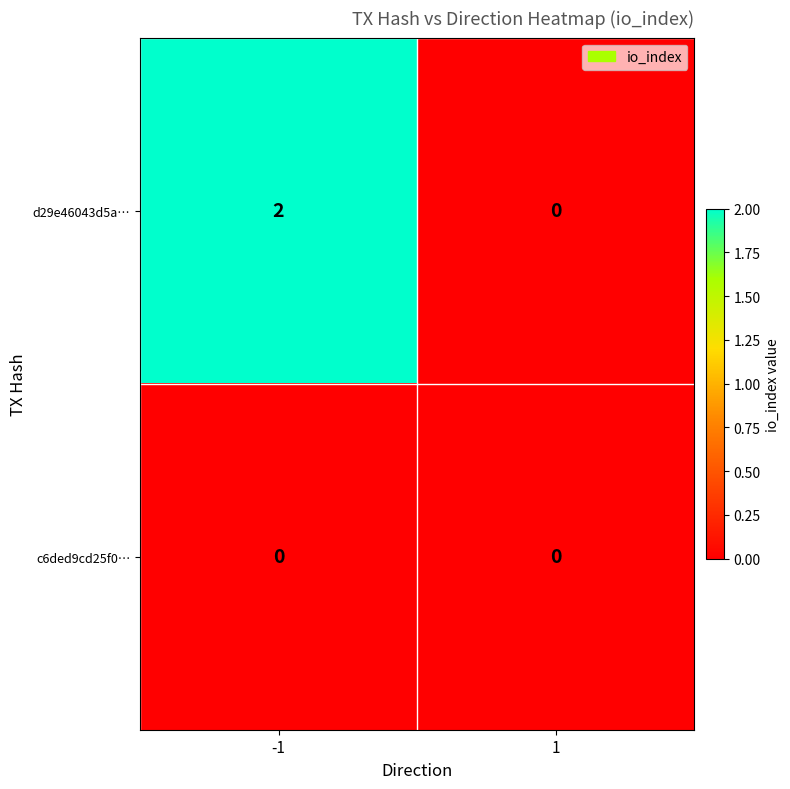

Reading right to left, what are all the values shown in this chart?

d29e46043d5a…: 0	2
c6ded9cd25f0…: 0	0